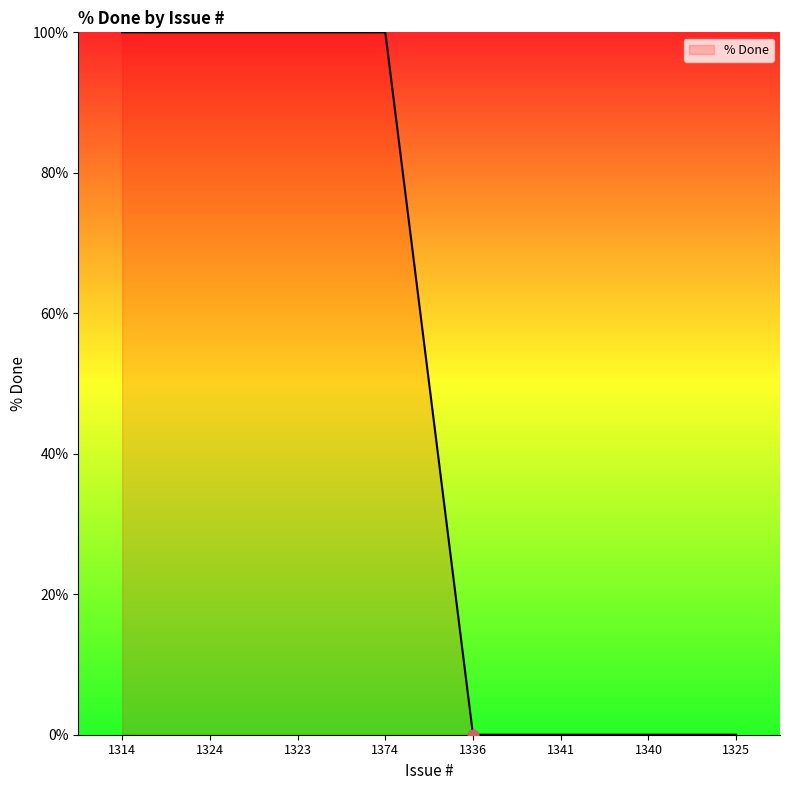

Which has a higher value, 1340 or 1323?

1323